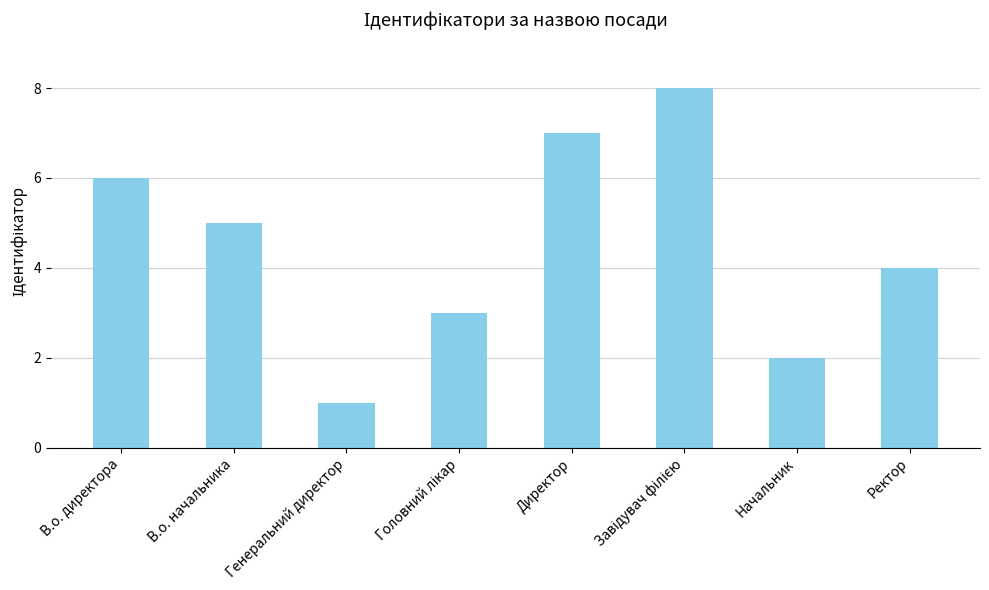

How many data points does each series have?

8